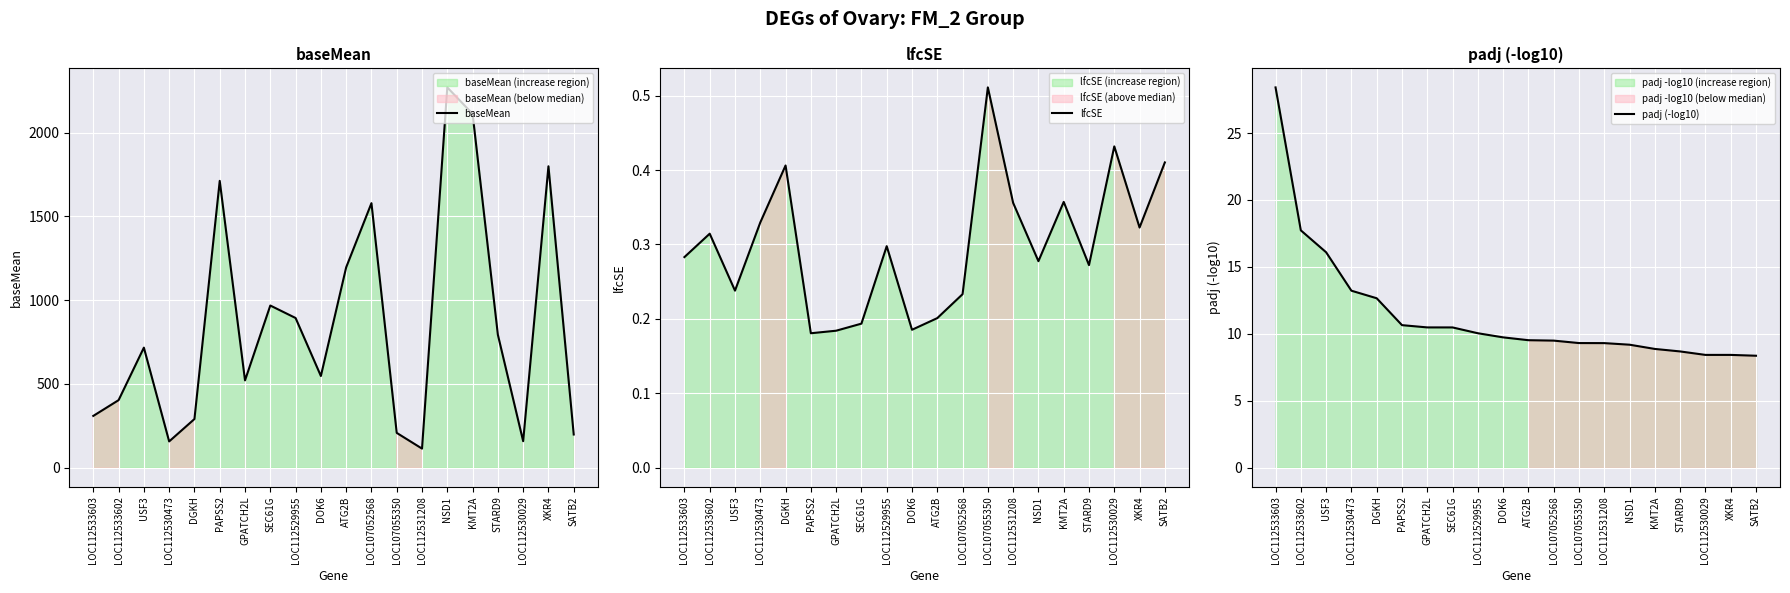

Where is lfcSE nearest to the value 0?

PAPSS2